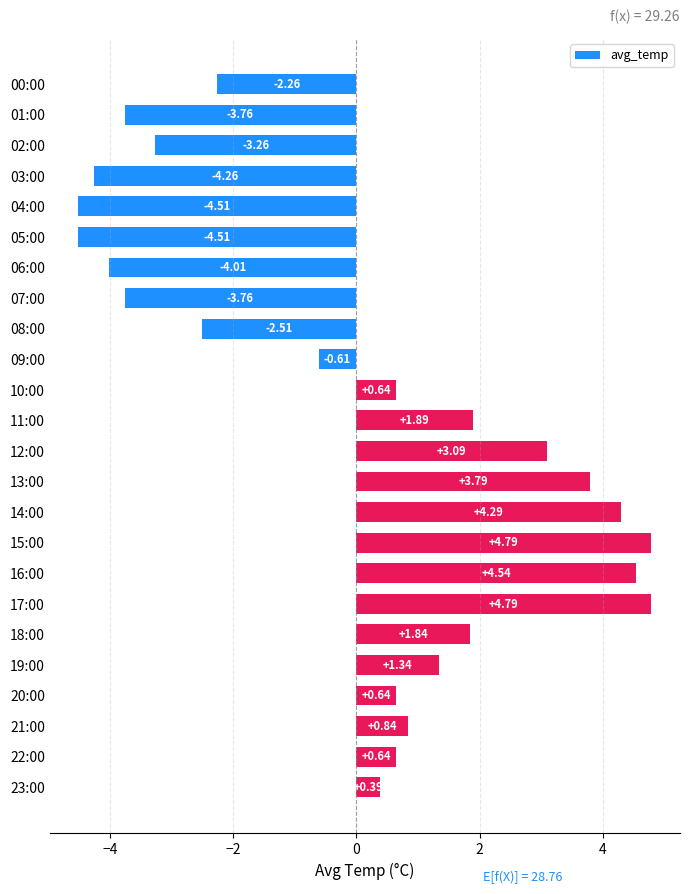

How many positive values are there?

14